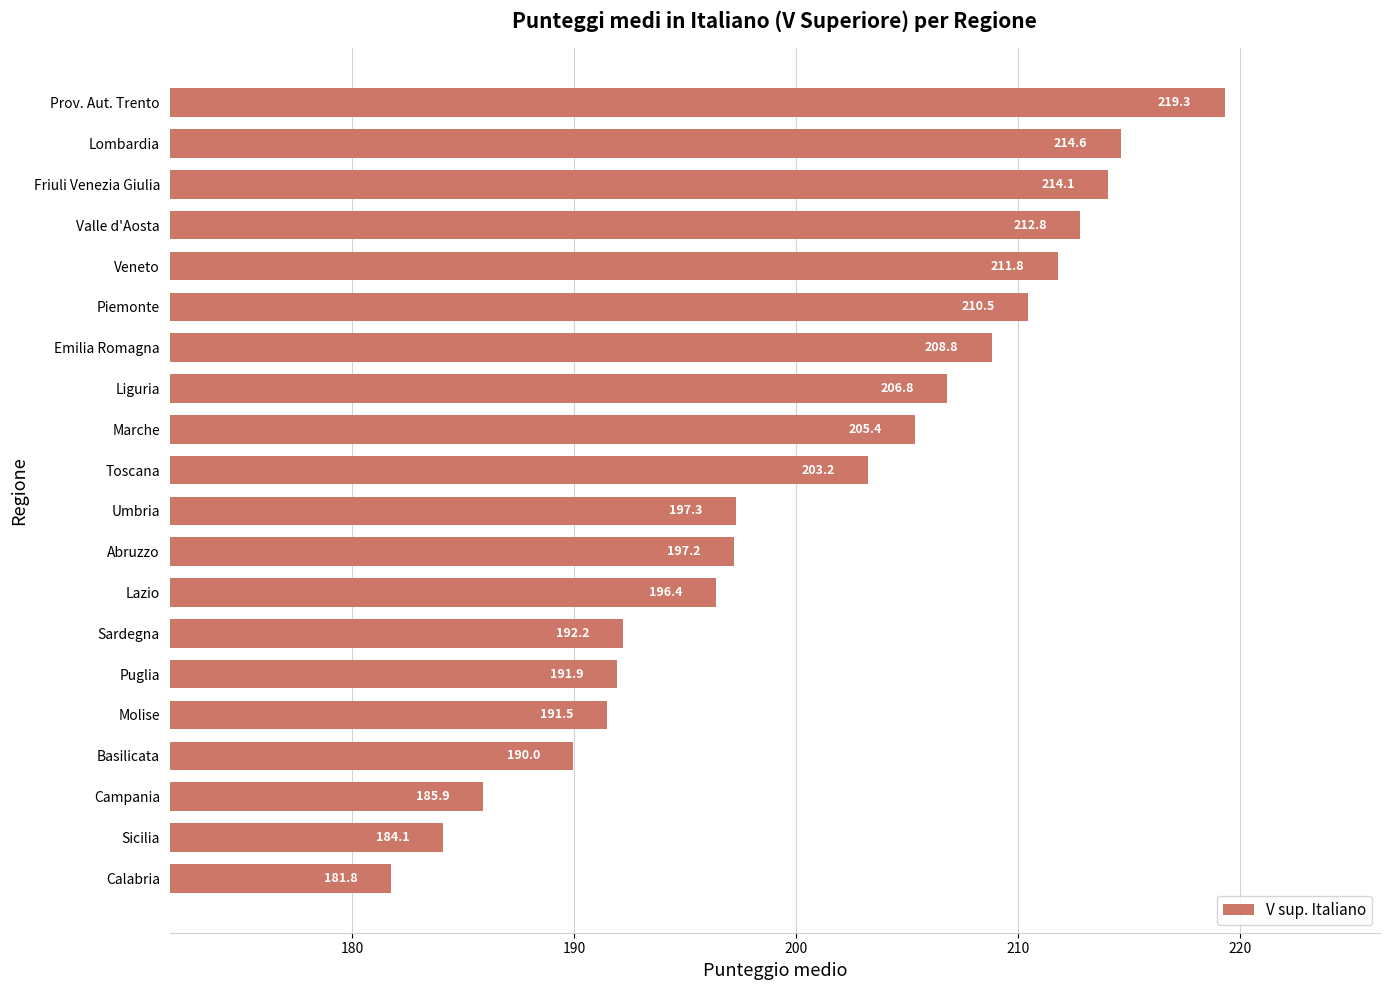

Which has a higher value, Valle d'Aosta or Basilicata?

Valle d'Aosta